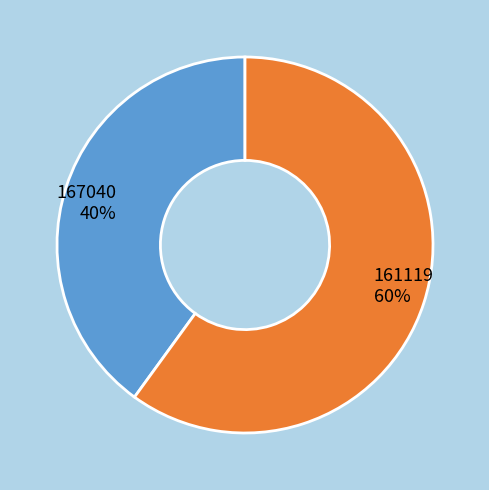

Do 161119 and 167040 together represent more than half of the pie?

Yes